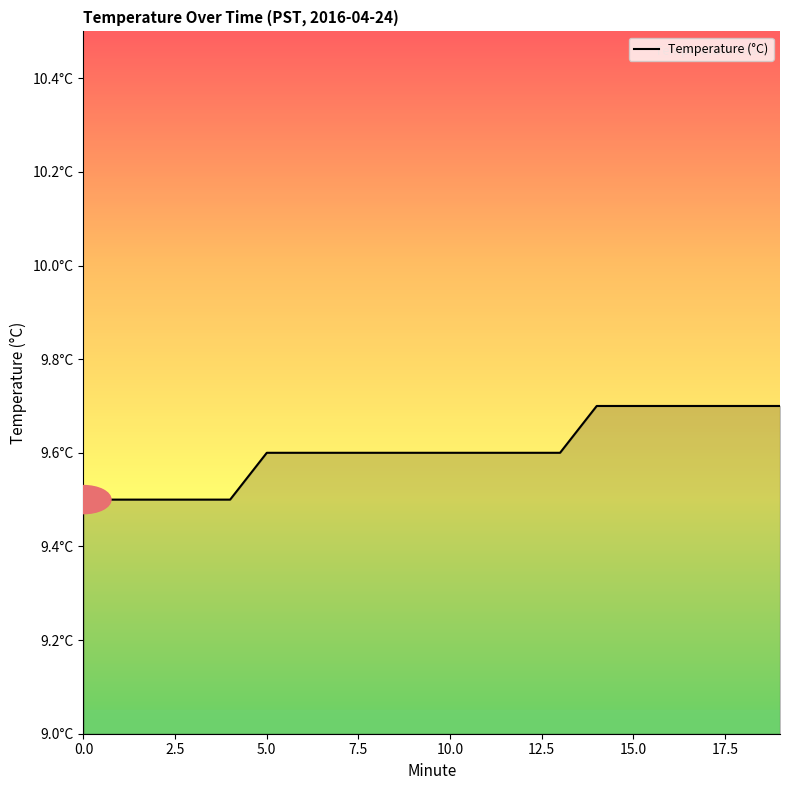

Is this an area chart (filled region under the line)?

Yes